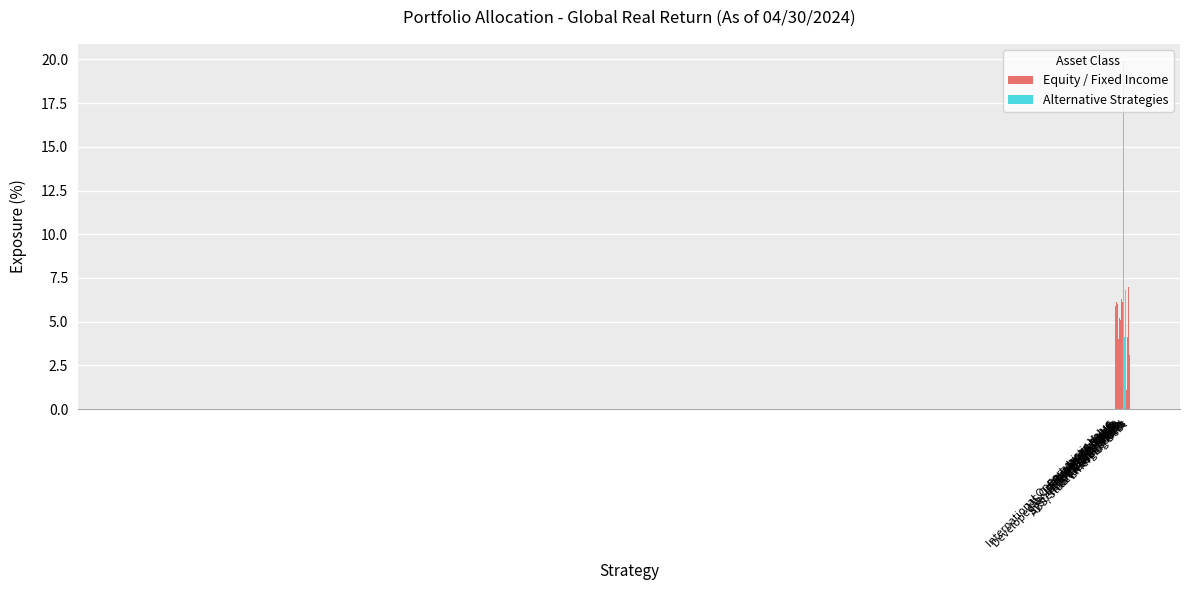

Does the chart contain stacked bars?

No